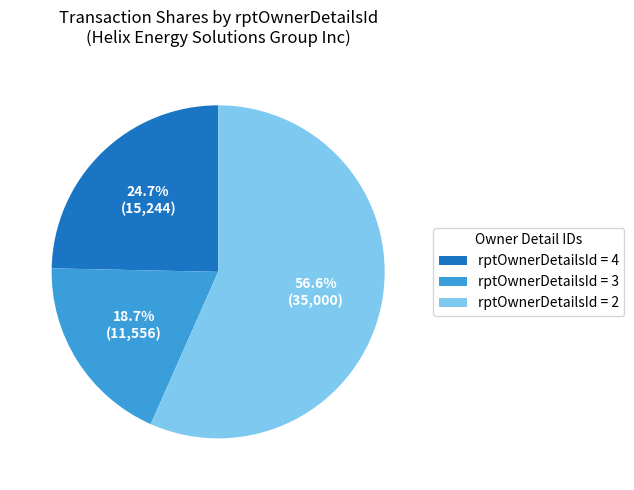

Between rptOwnerDetailsId = 4 and rptOwnerDetailsId = 3, which is larger?

rptOwnerDetailsId = 4